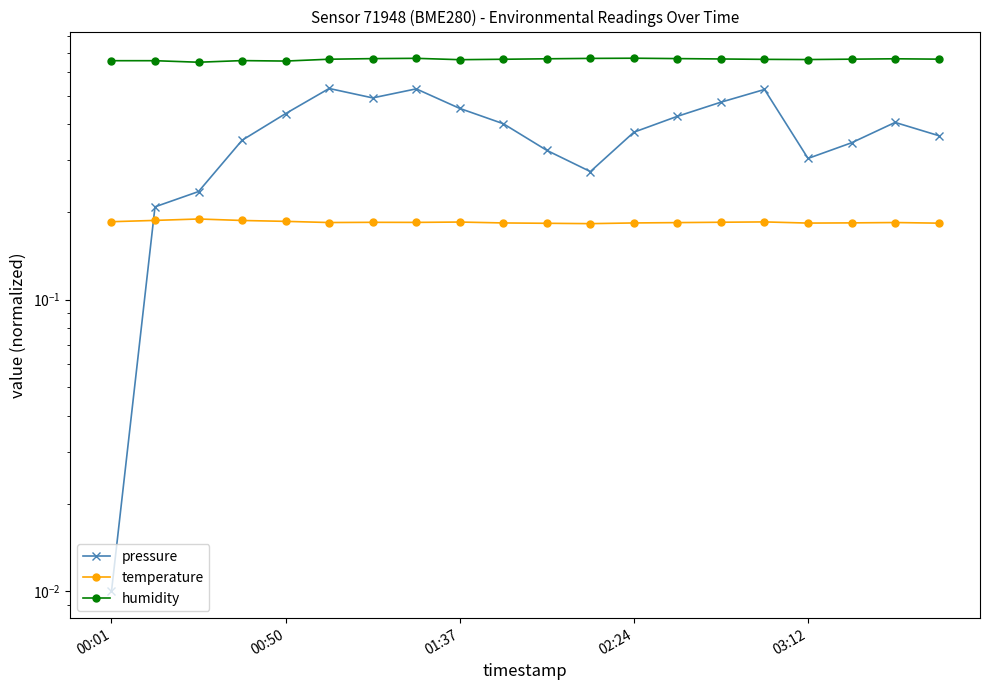

Which series has the widest spread of values?

pressure